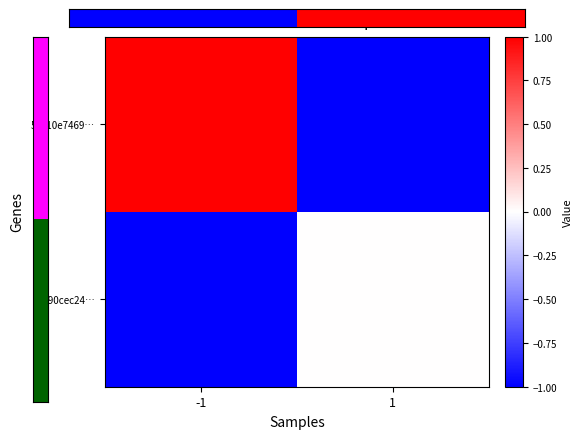

How many distinct data groups are displayed?

2